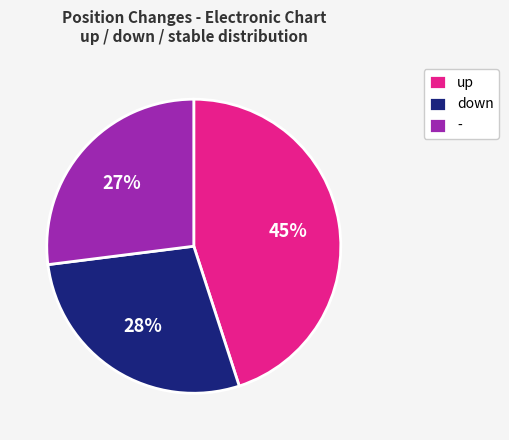

Is the sum of - and down greater than half?

Yes